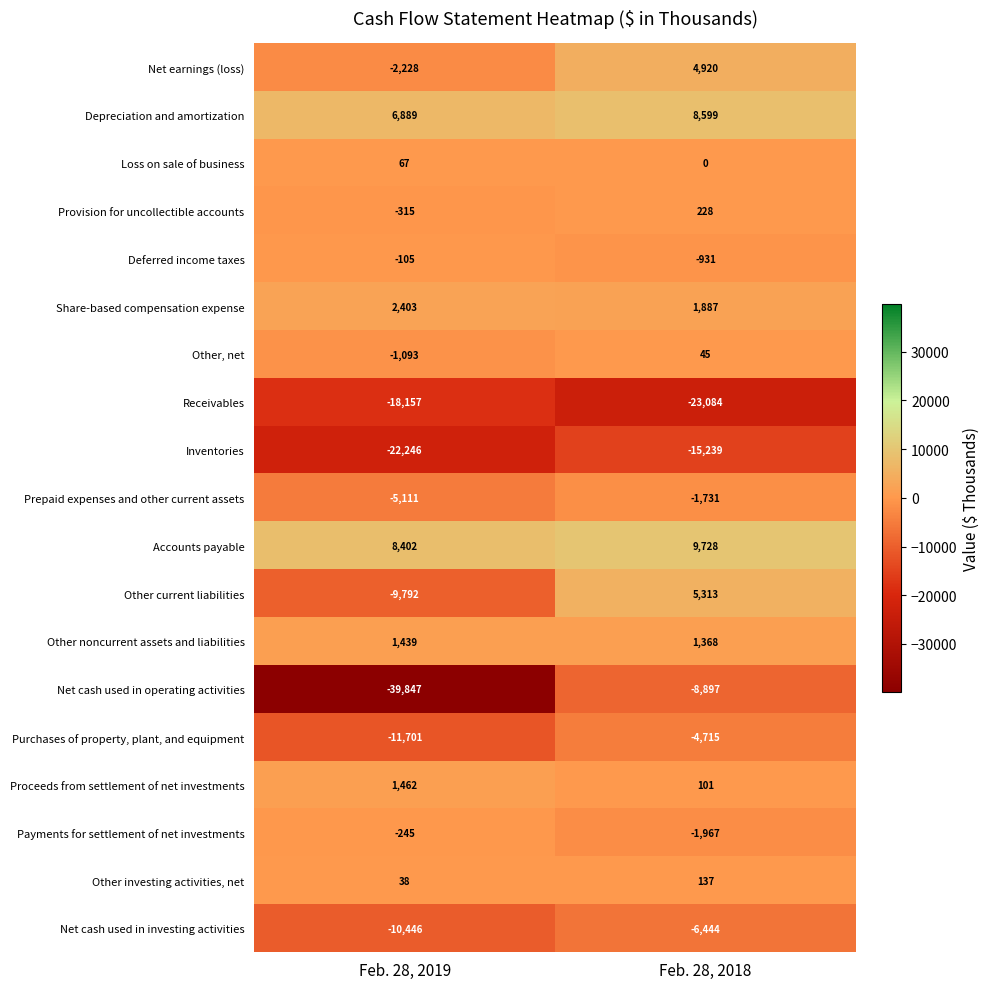

At which category is the sum across all series the highest?

Feb. 28, 2018